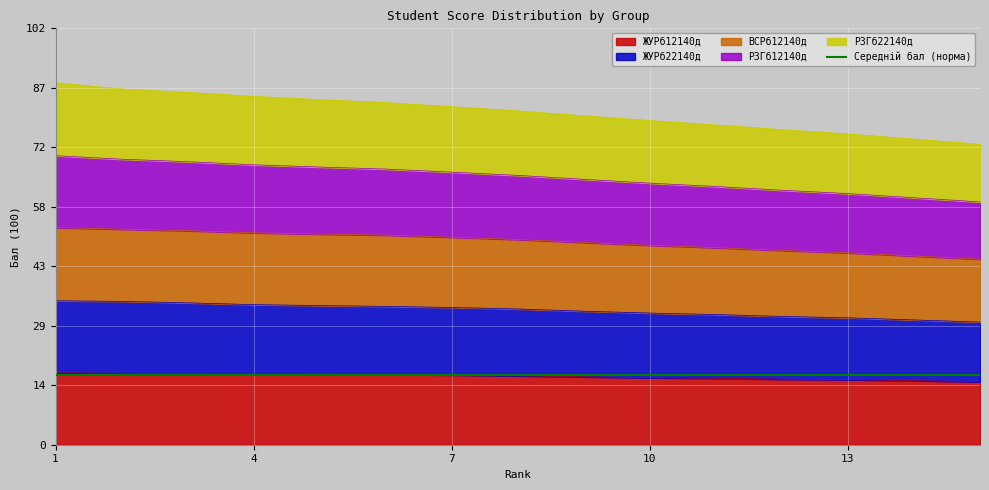

What is the maximum value for ЖУРб12140д?

17.6